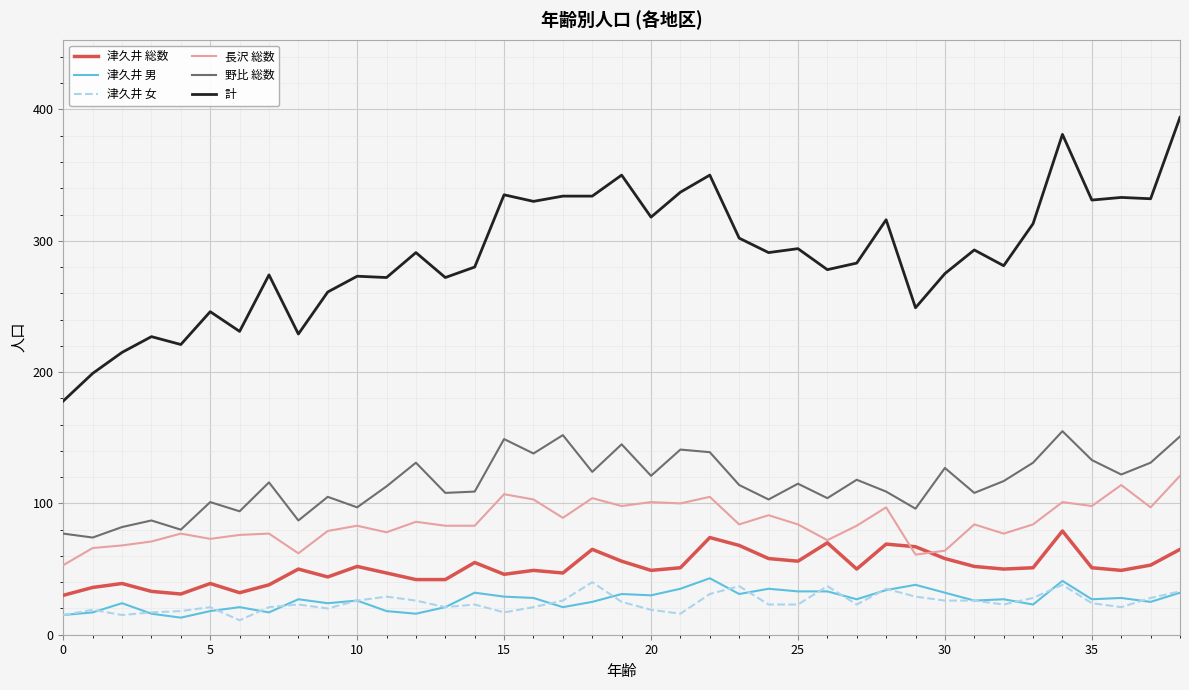

True or false: 長沢 総数 and 津久井 総数 cross at least once.

True